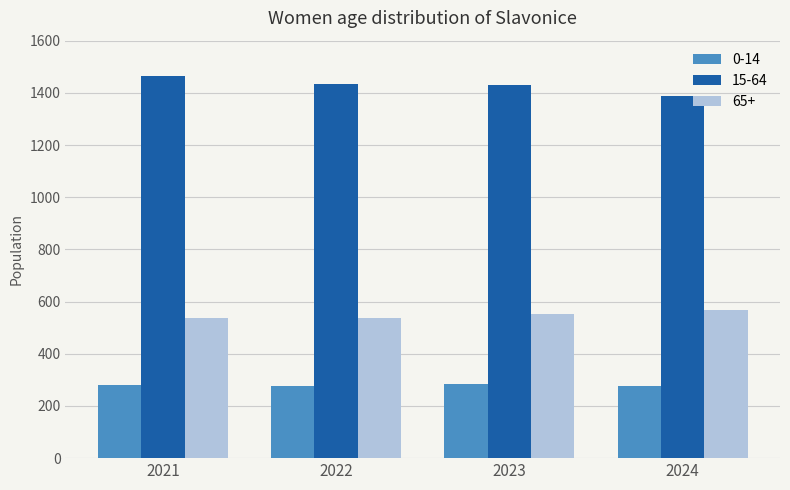

Rank the series at 2022 from lowest to highest value.

0-14, 65+, 15-64